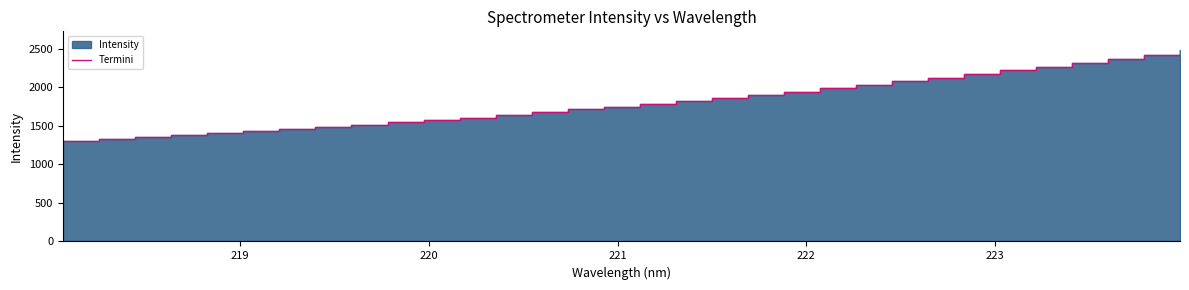

What is the label of the 17th point from the left?

221.1174